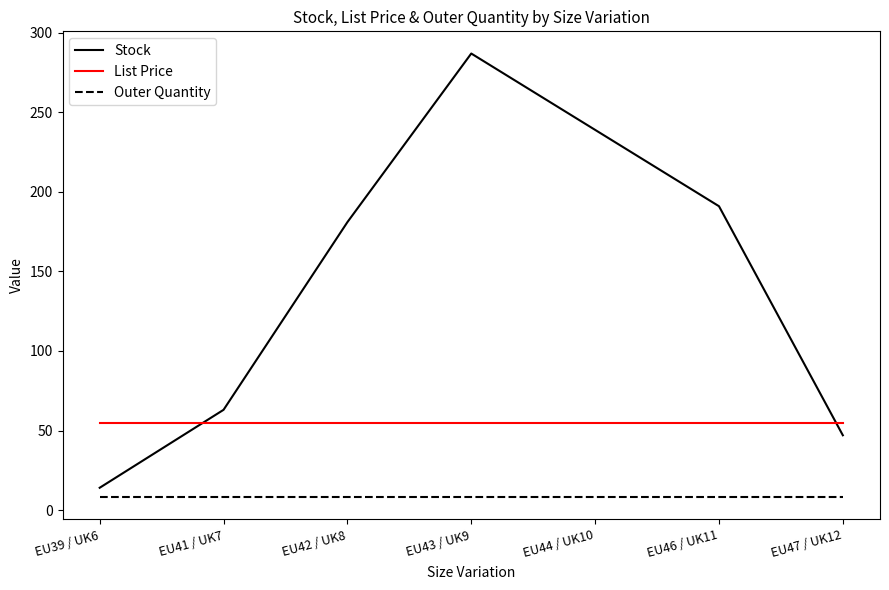

What is the difference between the Stock values at EU47 / UK12 and EU44 / UK10?

192.0